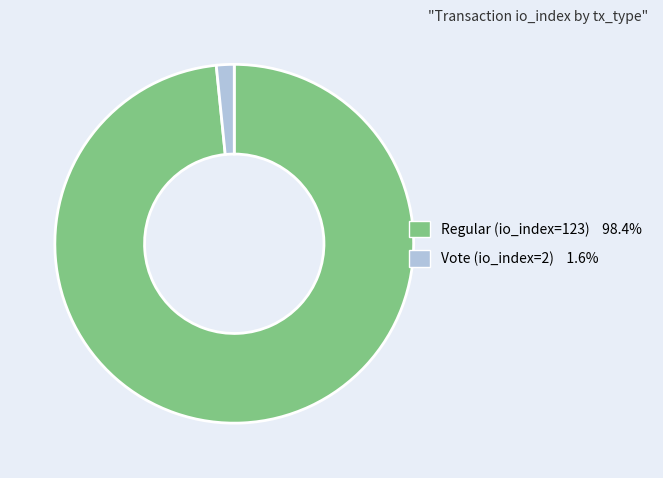

Which category has the smallest portion of the pie?

Vote (io_index=2)